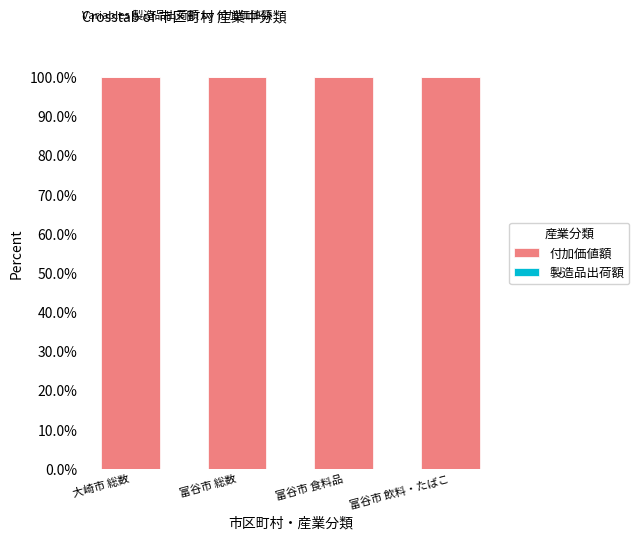

Which series has the largest total across all categories?

付加価値額